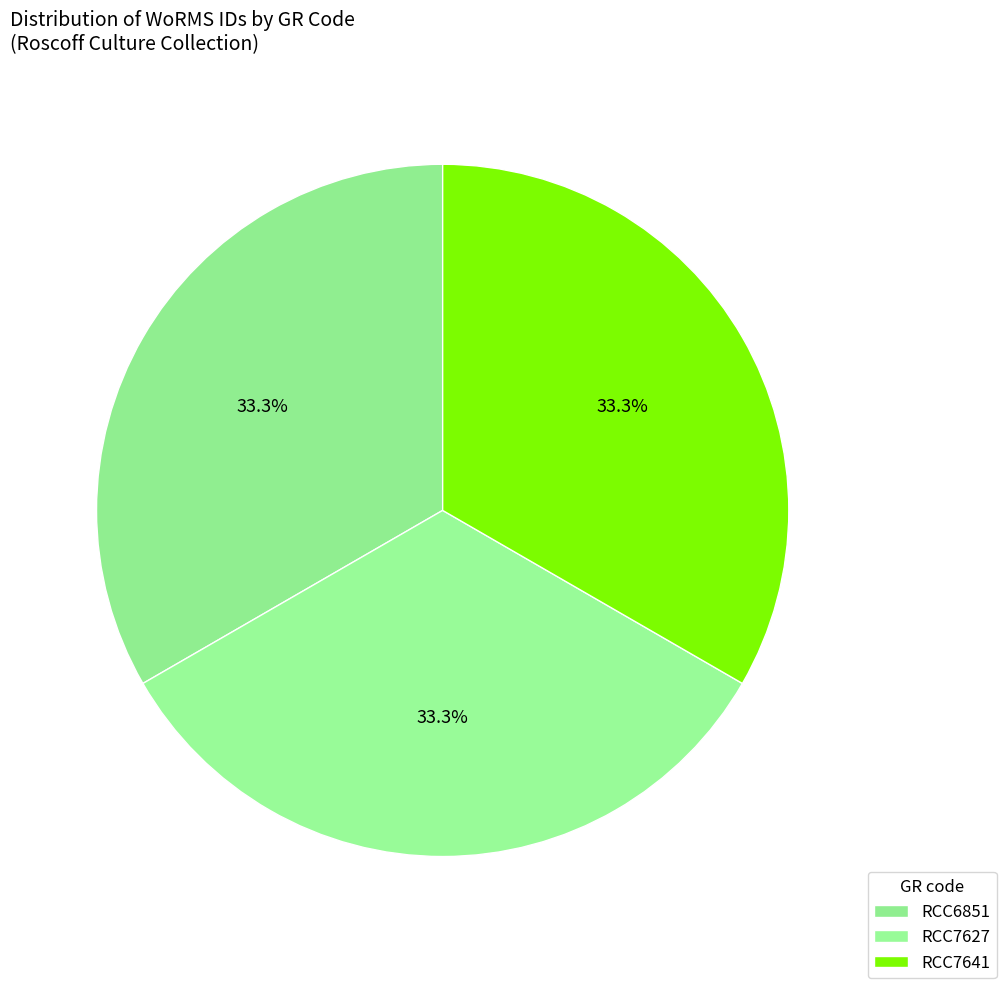

Rank the categories by value from lowest to highest.

RCC6851, RCC7627, RCC7641